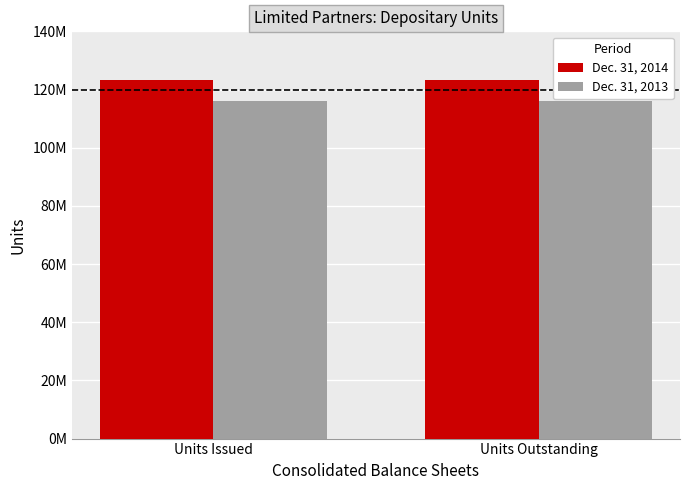

What are all the series names shown in the legend?

Dec. 31, 2014, Dec. 31, 2013